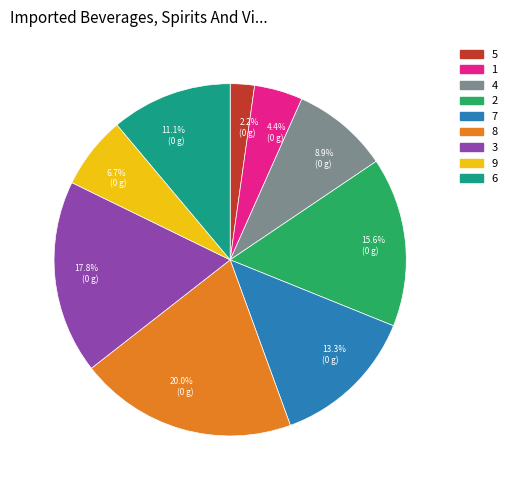

What is the largest slice in the pie chart?

8